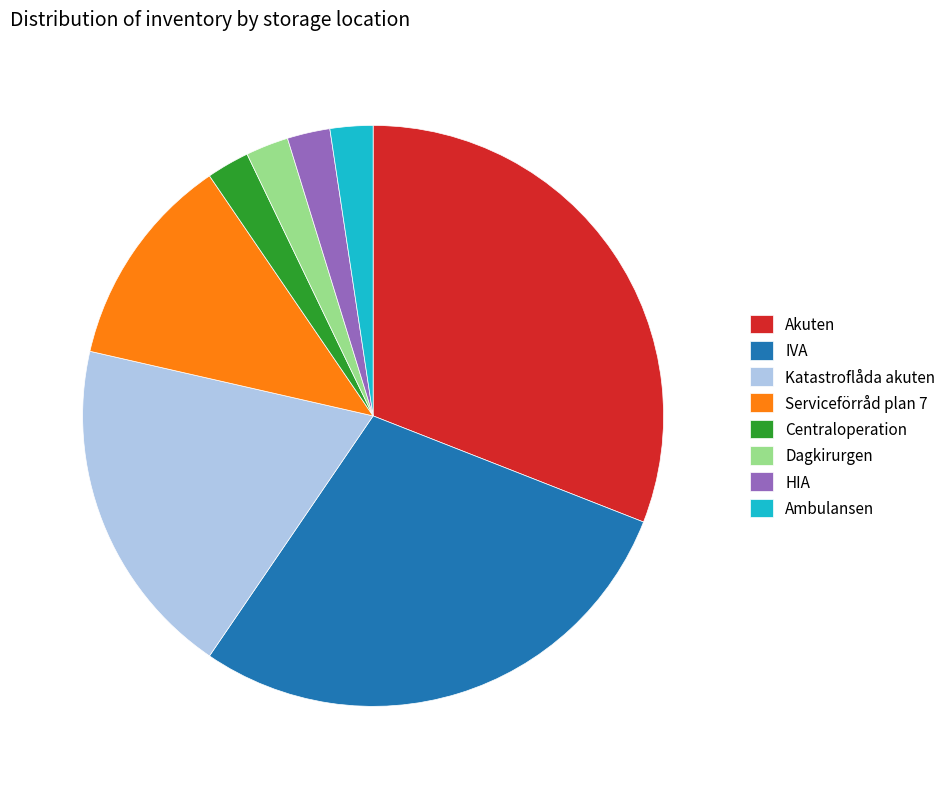

How many segments does this pie chart have?

8